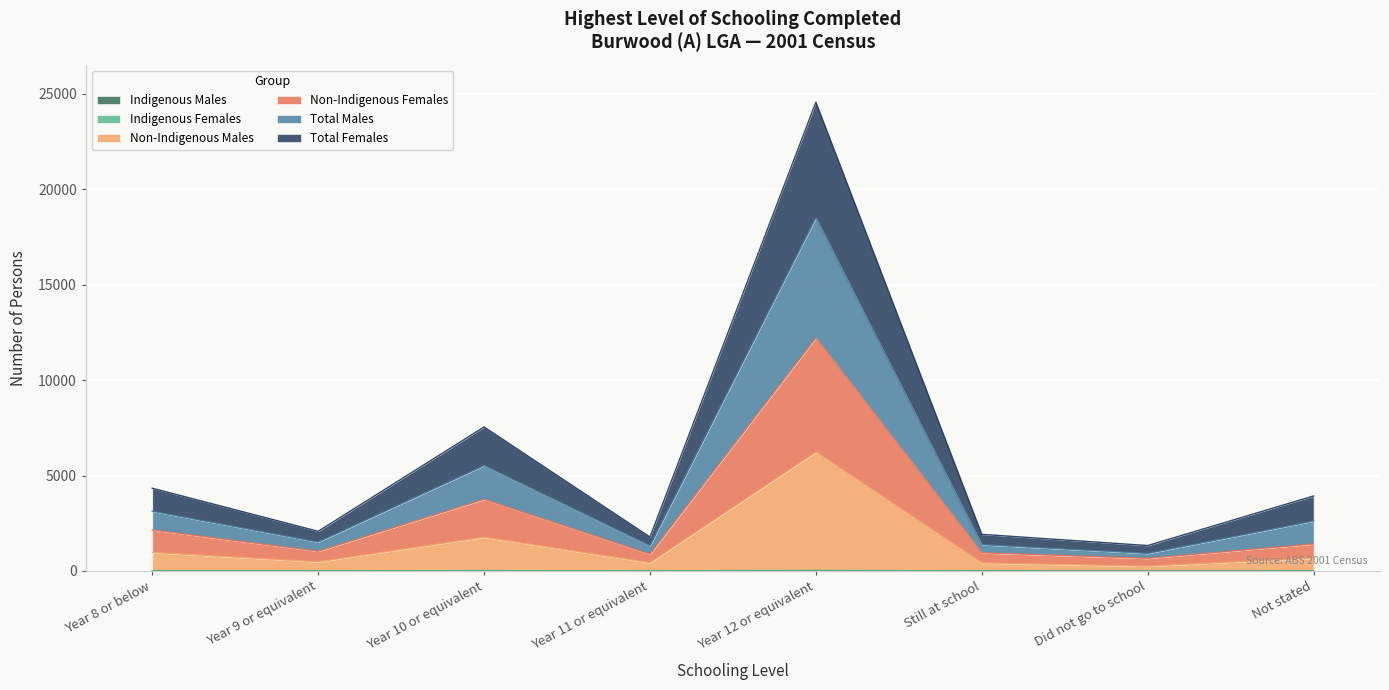

True or false: Total Females and Total Males intersect in this chart.

False